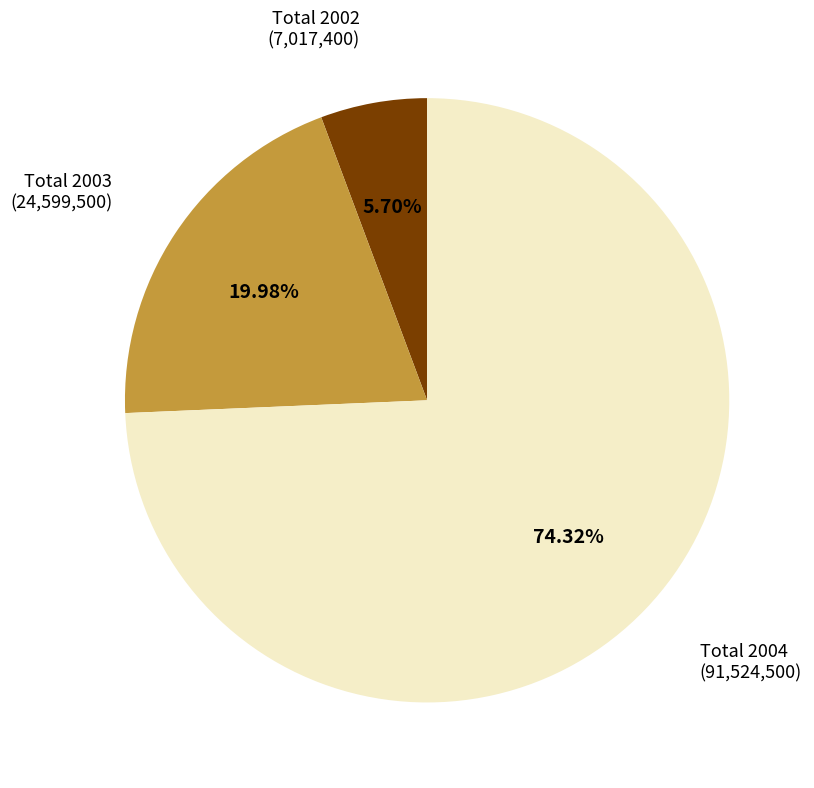

What is the largest slice in the pie chart?

Total 2004